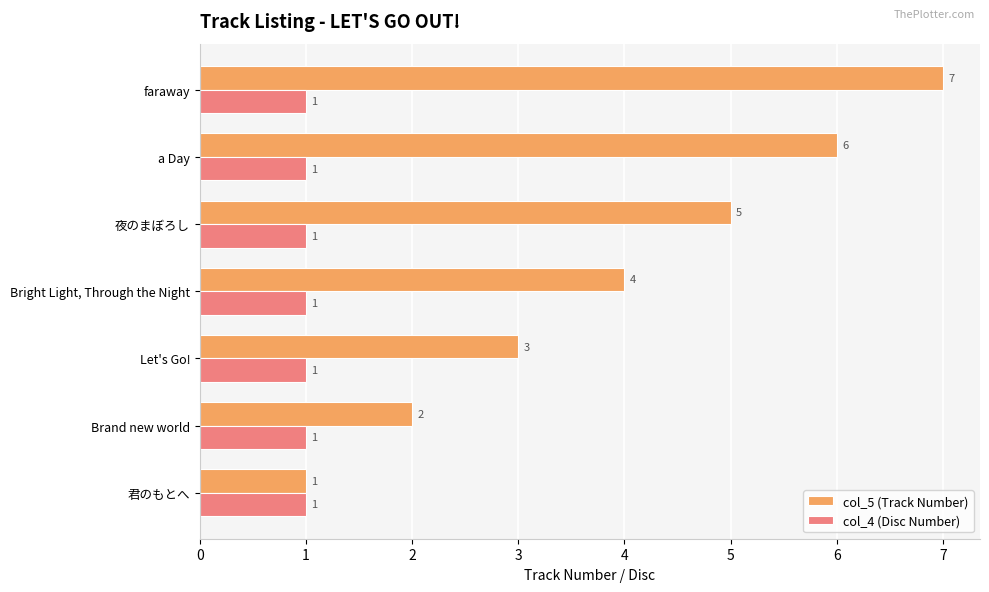

What is the spread (max minus min) of values at a Day?

5